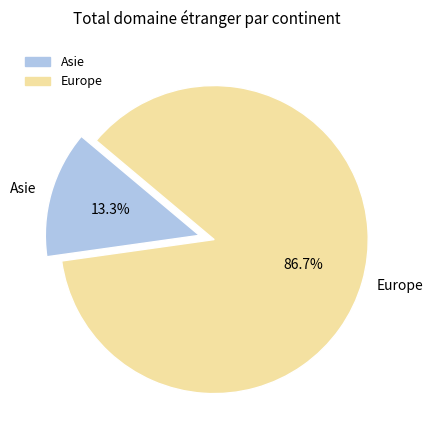

Count the number of slices in the pie.

2